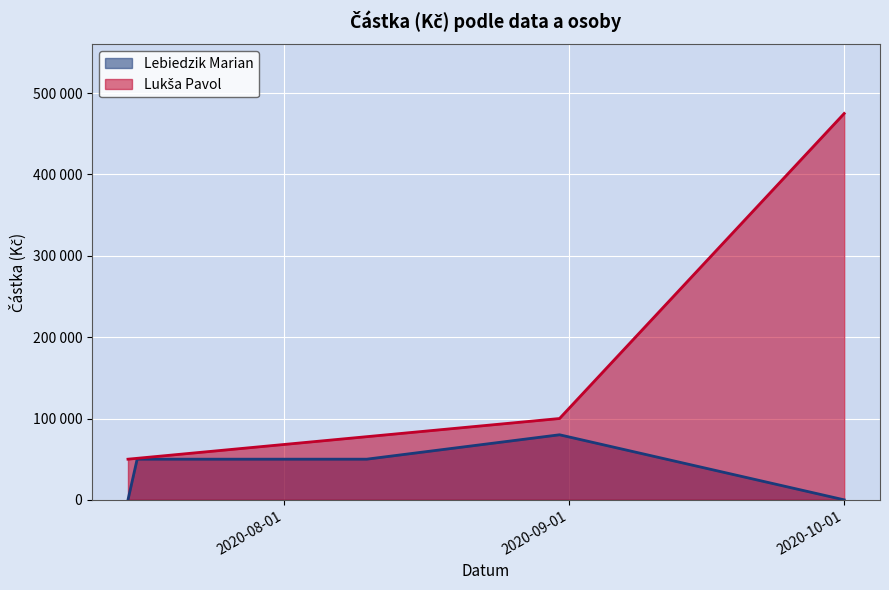

What is the difference between the highest and lowest values at 2020-07-16?

50000